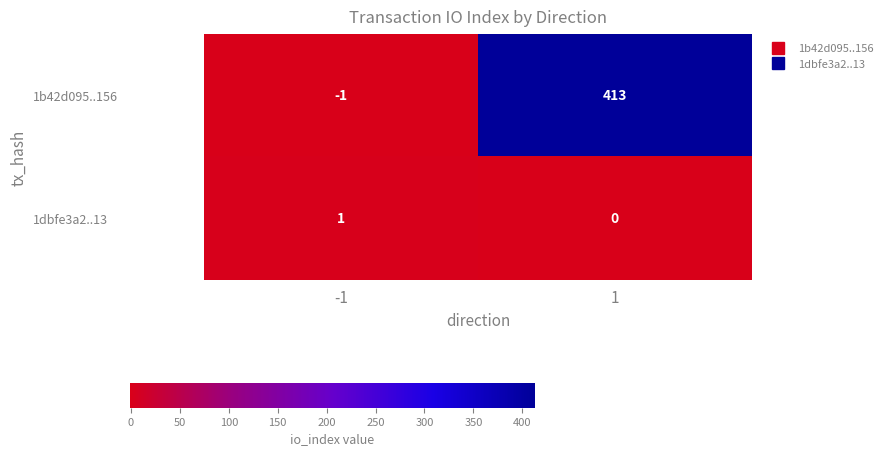

The value of 1dbfe3a2..13 at 1 is 0. True or false?

True